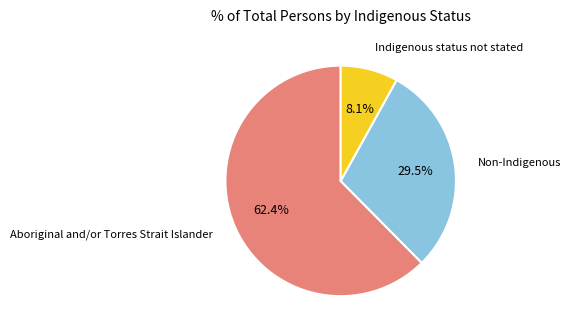

Is it true that Aboriginal and/or Torres Strait Islander is 62% of the pie?

True